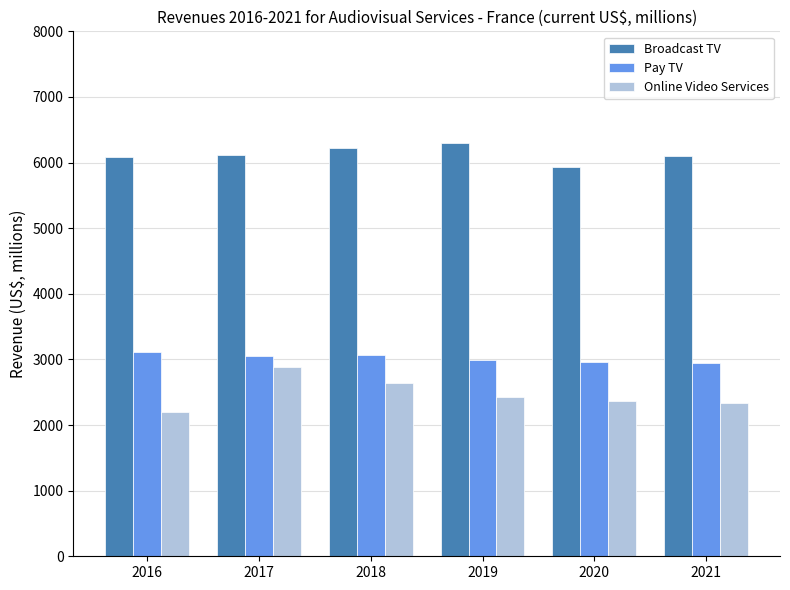

What are all the series names shown in the legend?

Broadcast TV, Pay TV, Online Video Services